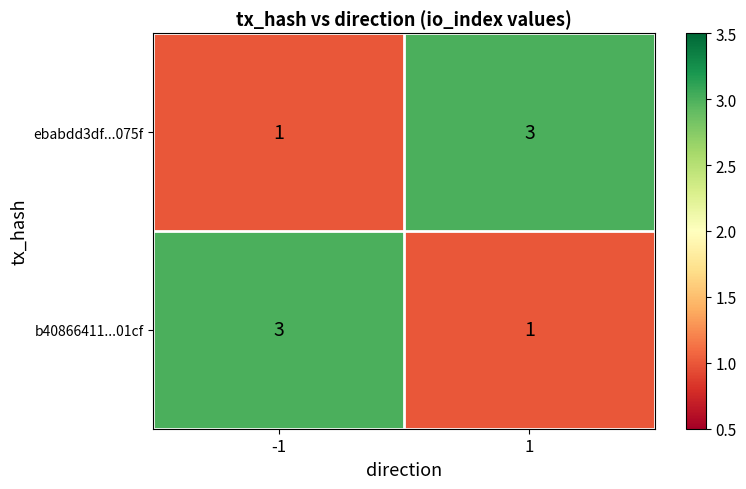

The ebabdd3df...075f series shows 3 at 1. True or false?

True